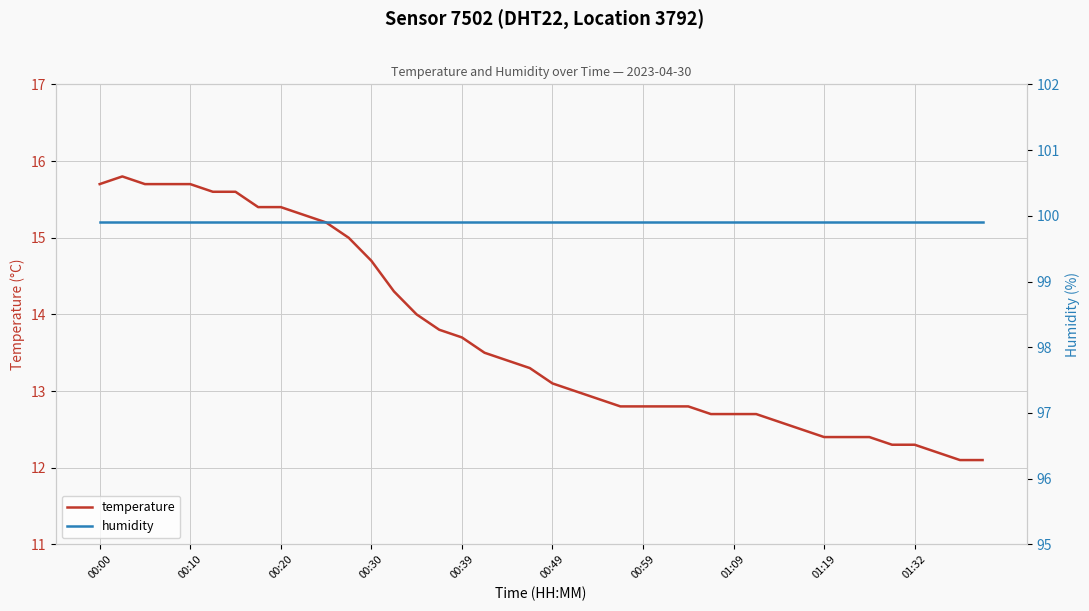

What is the value of the humidity point at the 25th from the left?

99.9